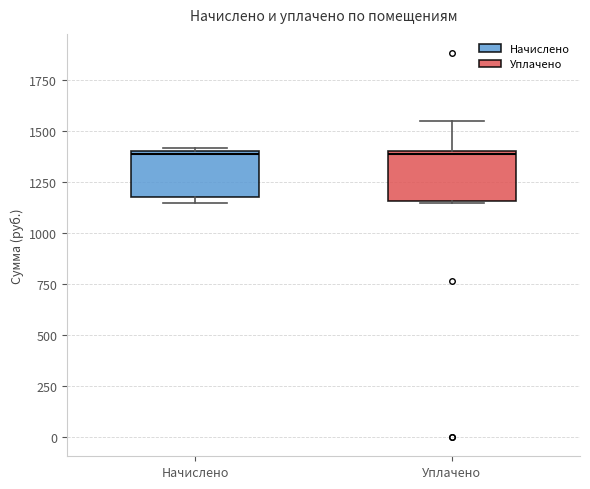

Reading left to right, read every box against the y-axis: the position of its median line, the range the box covers, and the ends of its whiskers. The values are not printed on the chart, so give them approximately, as read against the axis.

Начислено: median 1400, box 1200 to 1400, whiskers 1150 to 1400 (just above the box's upper edge)
Уплачено: median 1400 (just below the box's upper edge), box 1150 to 1400, whiskers 1150 to 1550